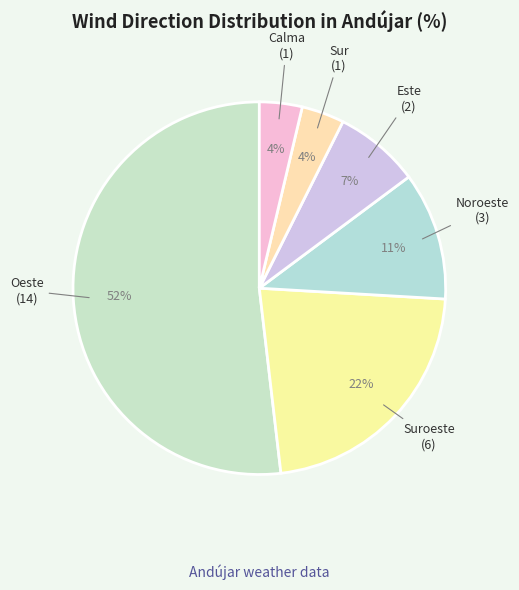

The Este slice represents 1% of the pie. True or false?

False